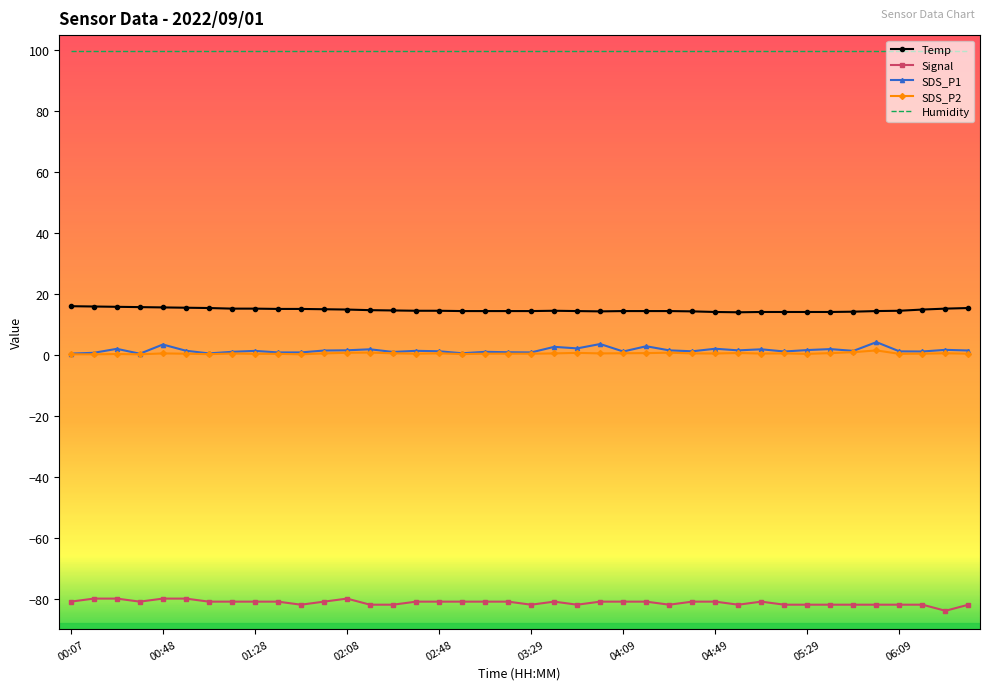

Which series has the largest total across all categories?

Humidity